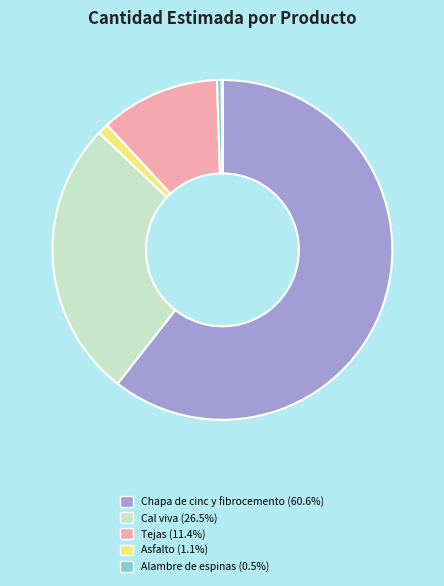

What is the largest slice in the pie chart?

Chapa de cinc y fibrocemento